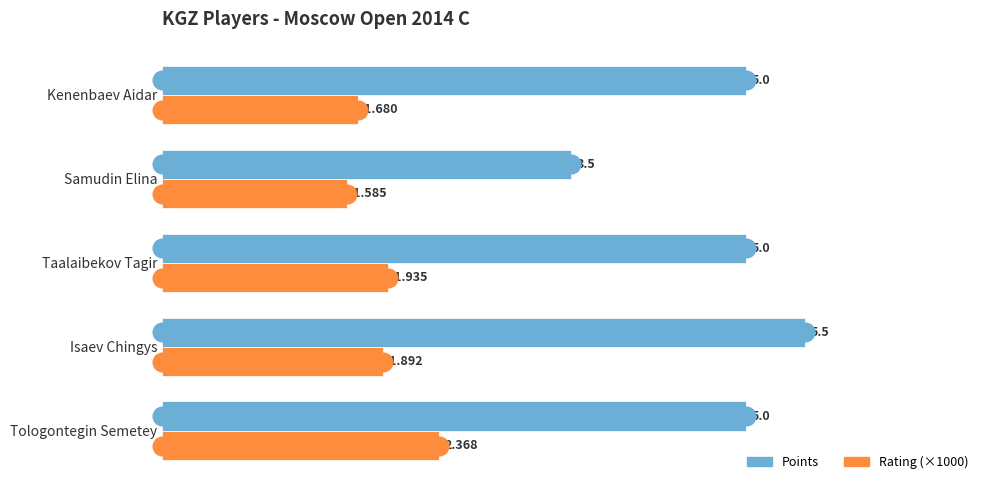

Is the value of Points at Kenenbaev Aidar greater than the value of Rating (×1000) at Kenenbaev Aidar?

Yes